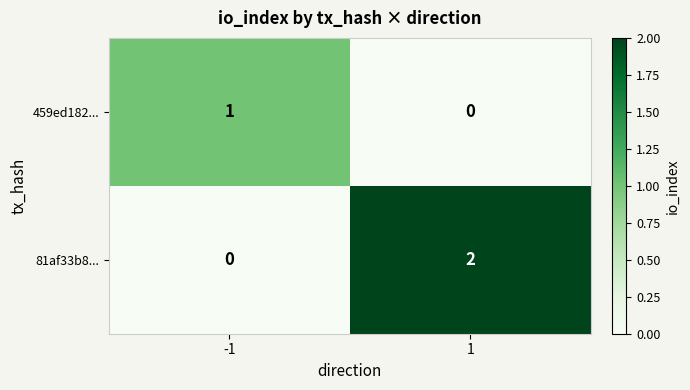

Which series has the largest range (max minus min)?

81af33b8...